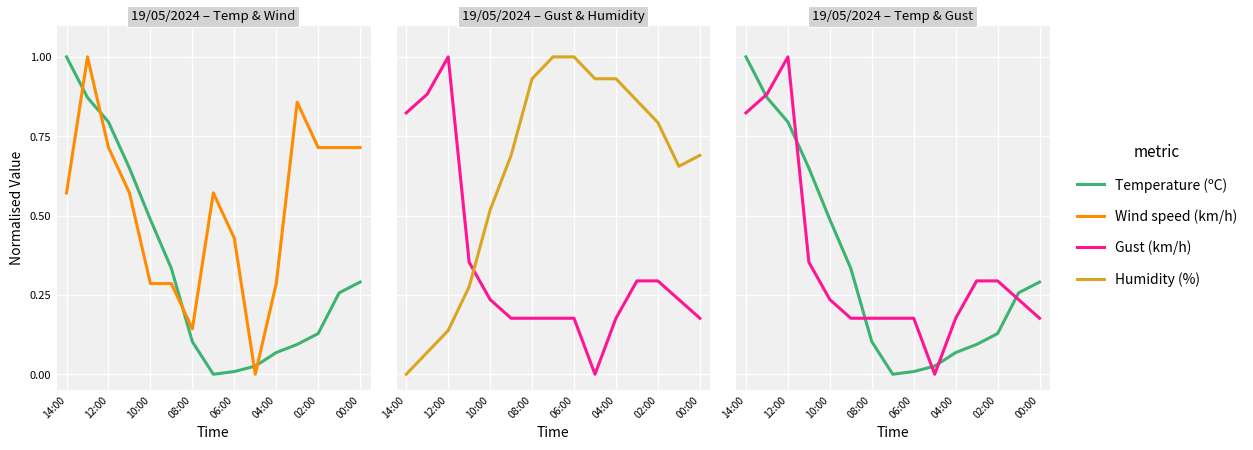

What is the highest value of the Humidity (%) series?

1.0